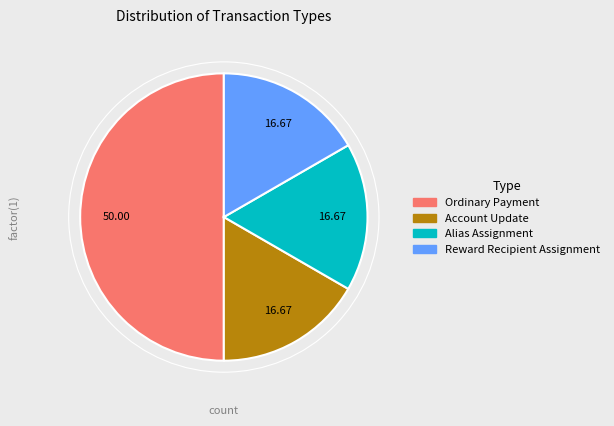

What is the largest slice in the pie chart?

Ordinary Payment